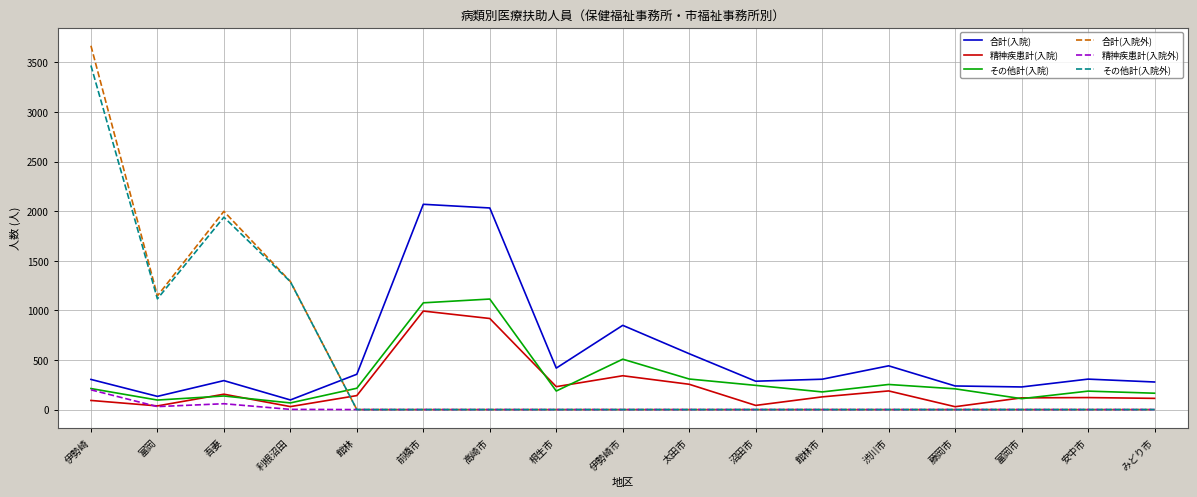

After their last crossing, which series has the higher values: その他計(入院) or 合計(入院外)?

その他計(入院)